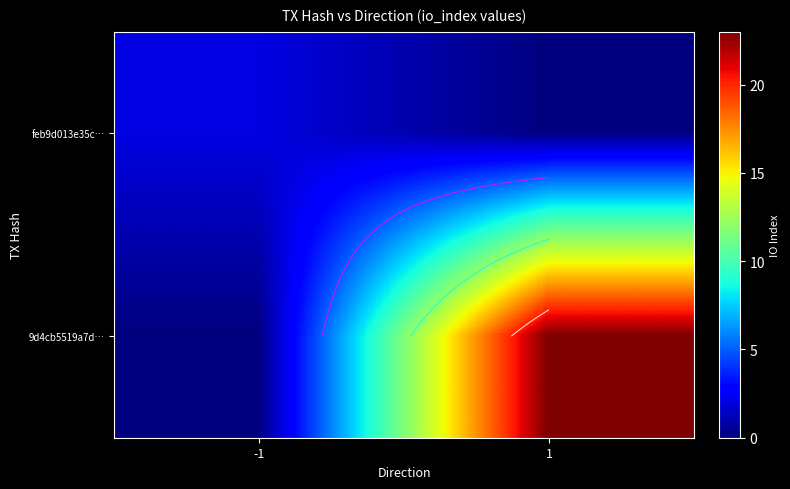

List the series in order of their overall mean, highest first.

9d4cb5519a7d…, feb9d013e35c…